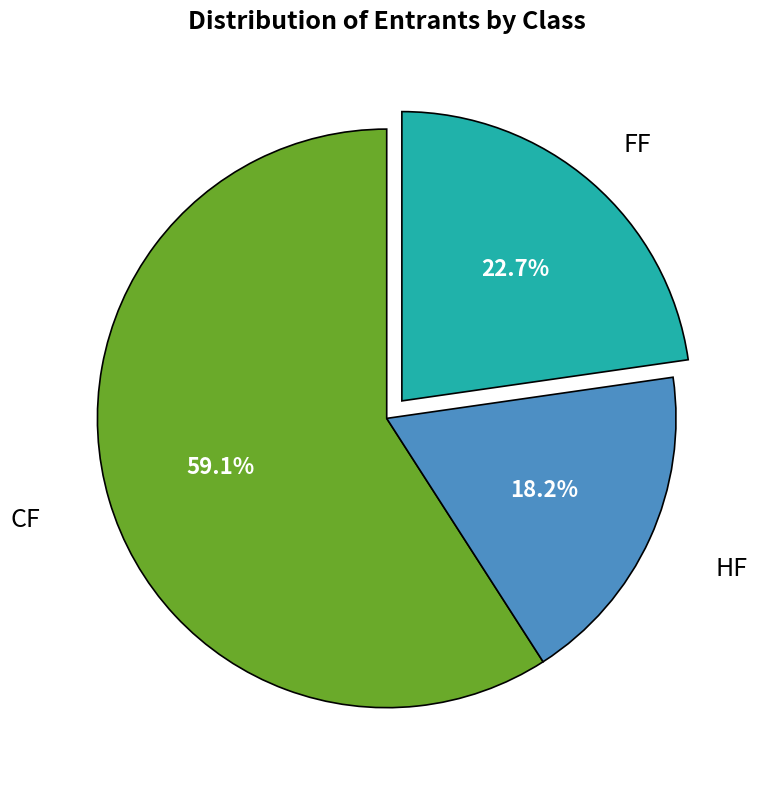

Count the number of slices in the pie.

3